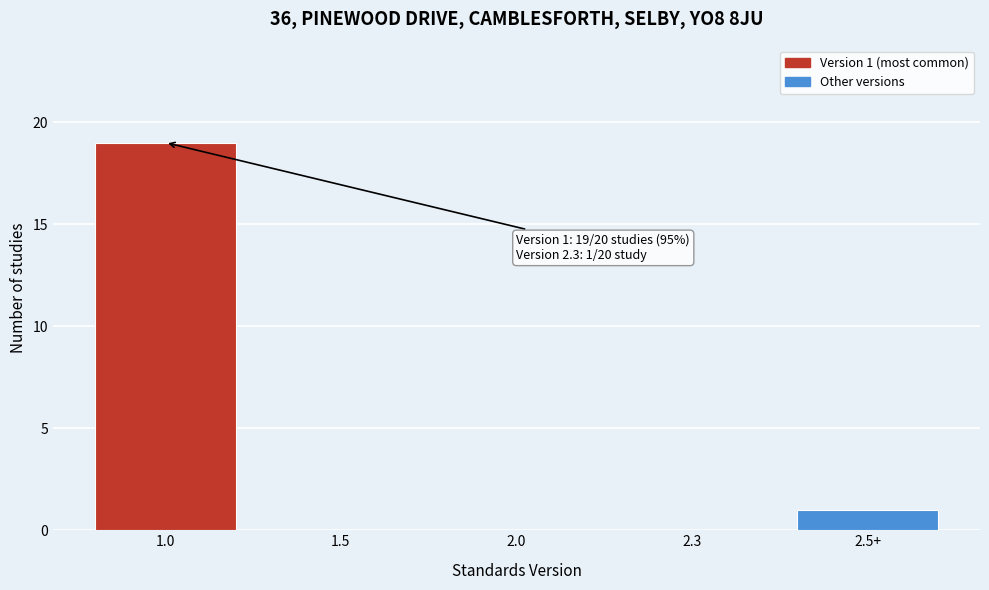

Reading left to right, what are all the values shown in this chart?

1.0=19	1.5=0	2.0=0	2.3=0	2.5+=1